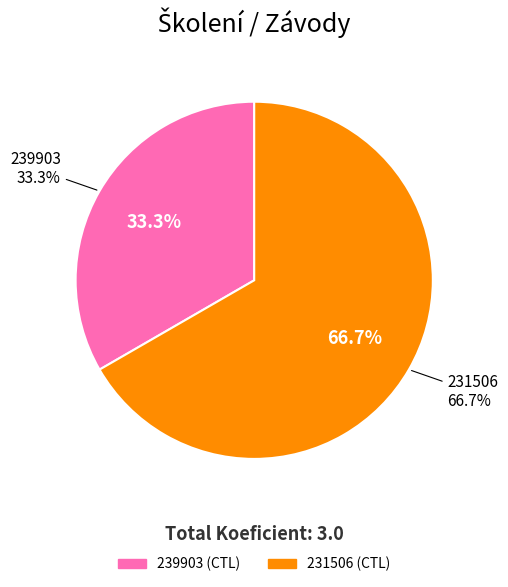

Rank the categories by value from highest to lowest.

231506, 239903